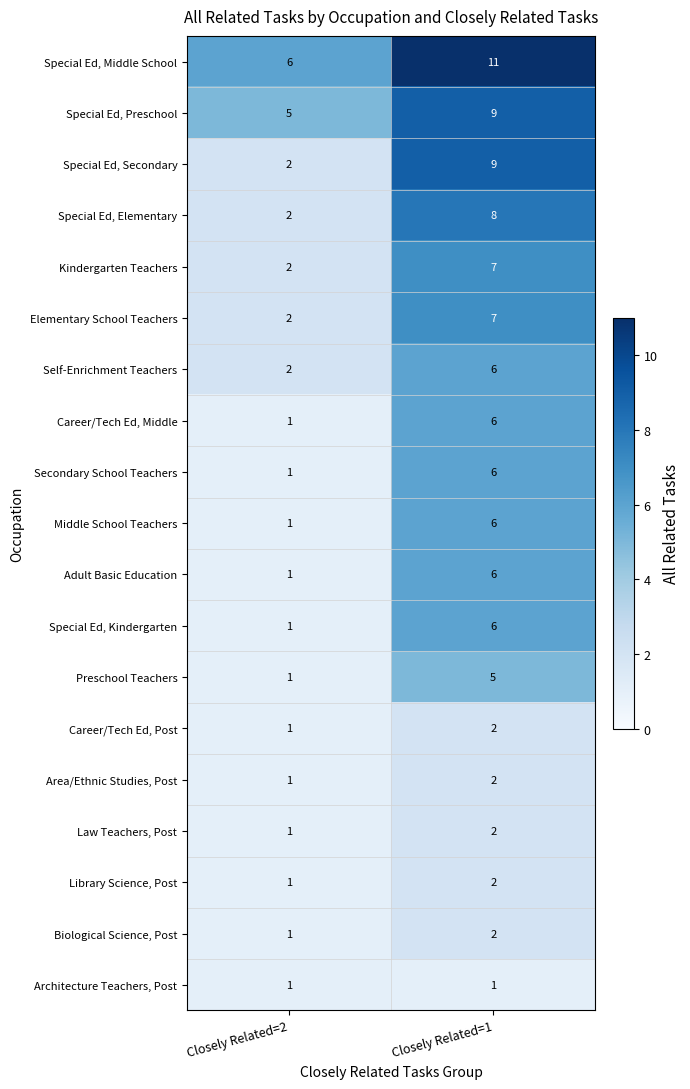

What value does the Career/Tech Ed, Middle series have at Closely Related=1?

6